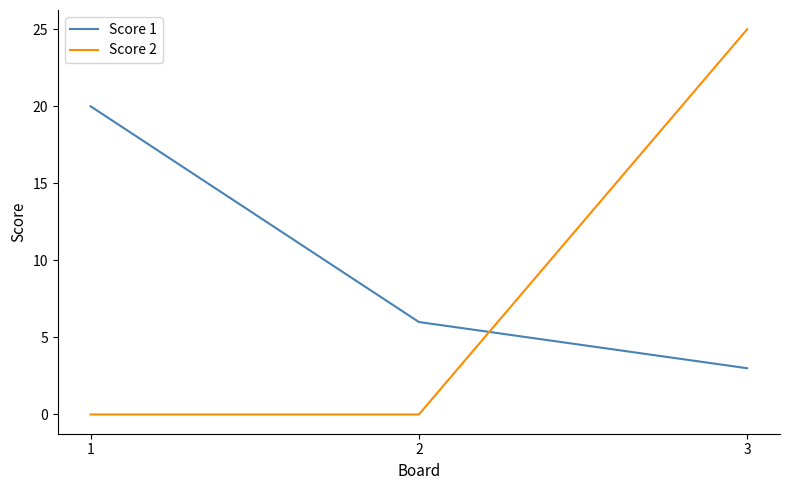

The Score 2 series shows 25 at 3. True or false?

True